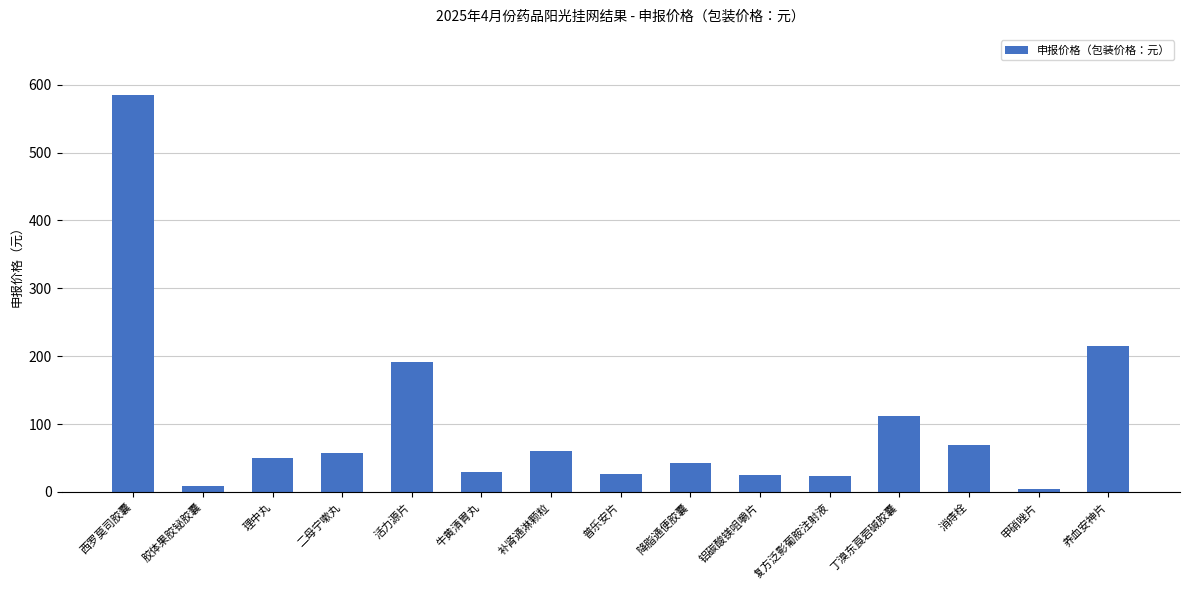

What is the difference between the values at 补肾通淋颗粒 and 复方泛影葡胺注射液?

36.1